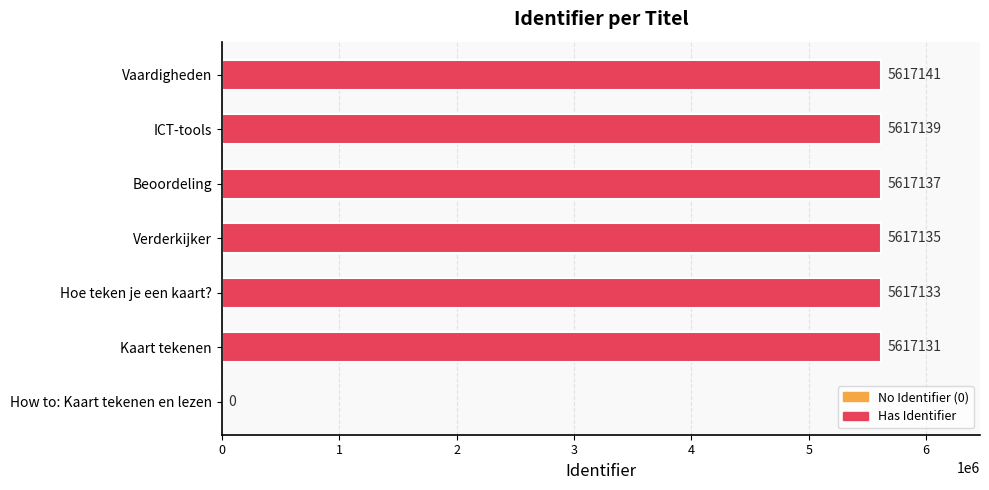

What is the sum of the values at Vaardigheden and Beoordeling?

11234278